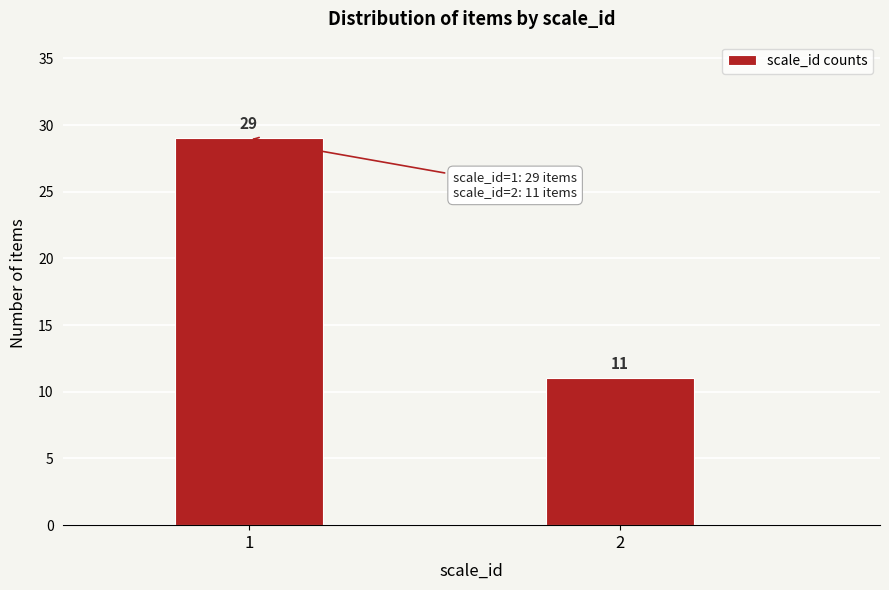

Reading left to right, list all the values displayed in this chart.

29	11